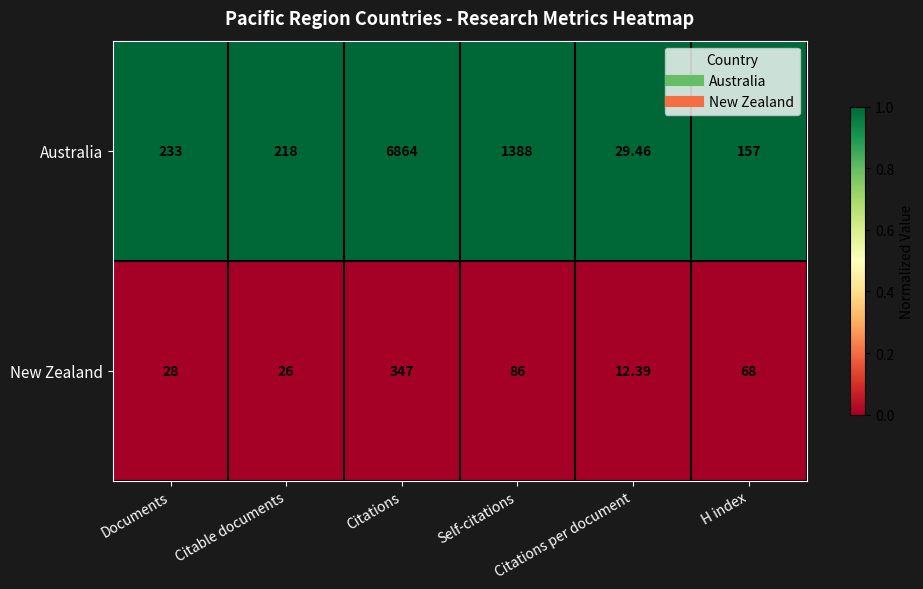

At Citations, list the series in order from smallest to largest.

New Zealand, Australia